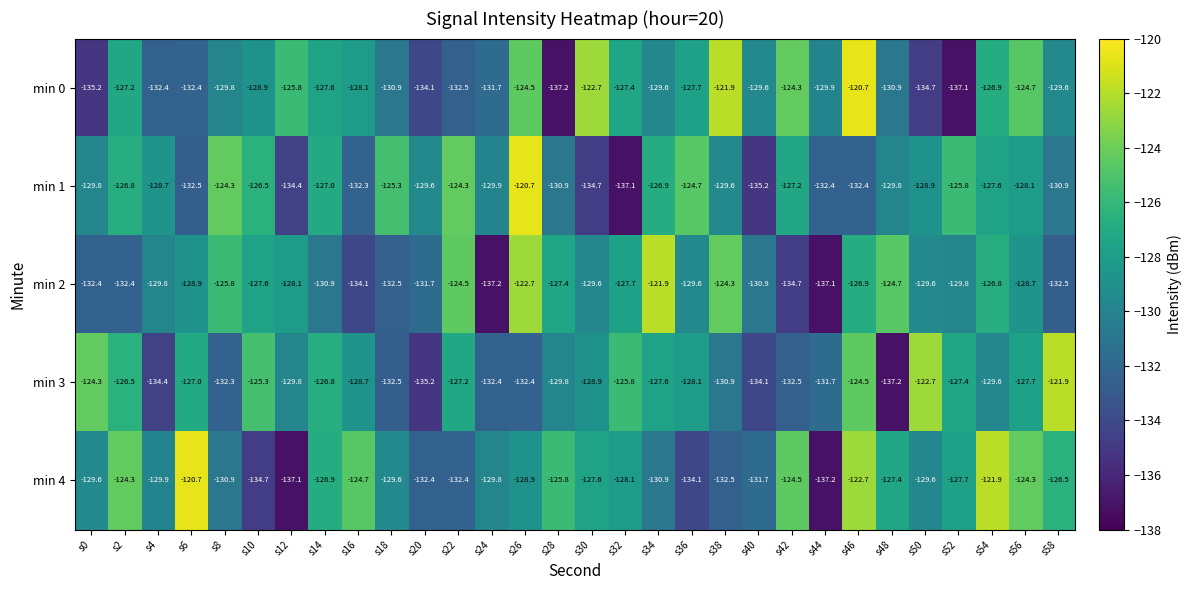

What is the spread (max minus min) of values at s24?

7.4